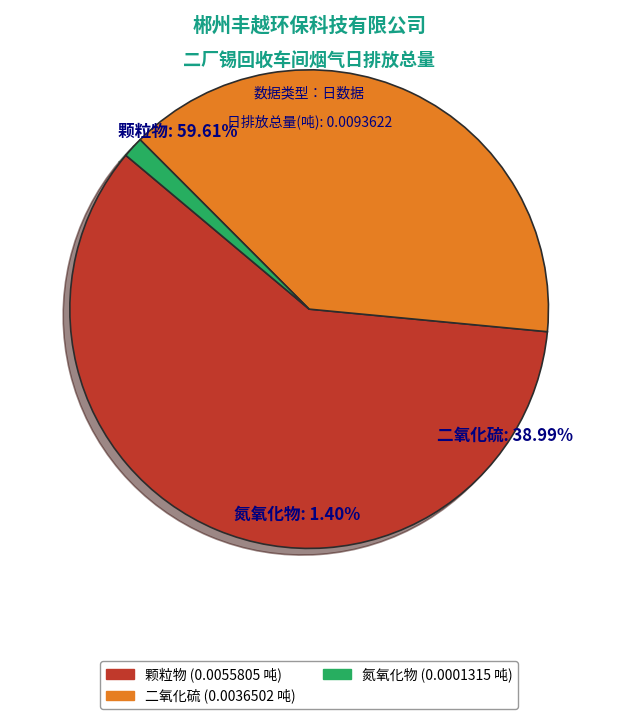

Is the sum of 氮氧化物 and 颗粒物 greater than half?

Yes